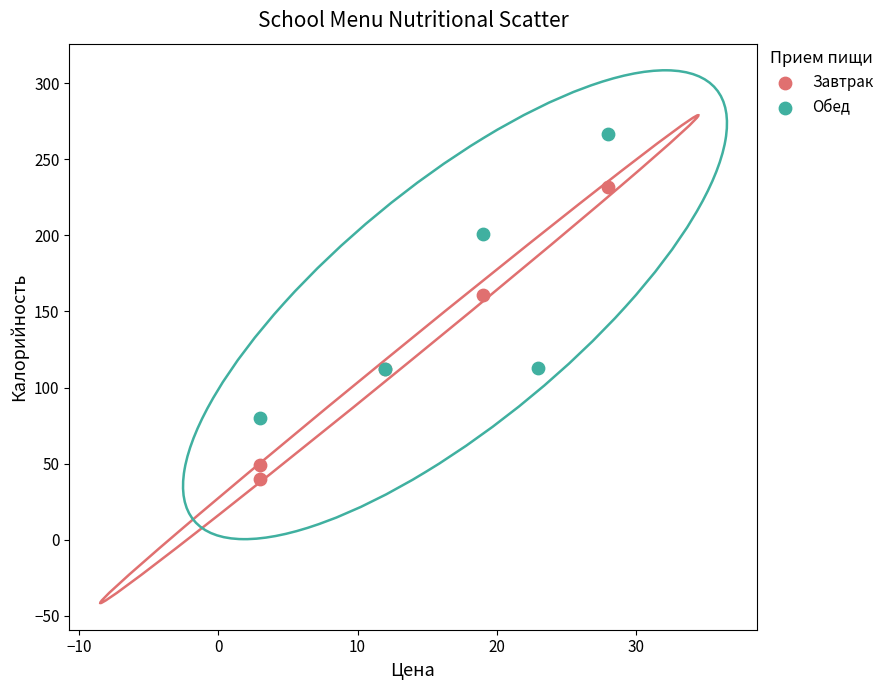

Which series reaches the maximum Y coordinate?

Обед